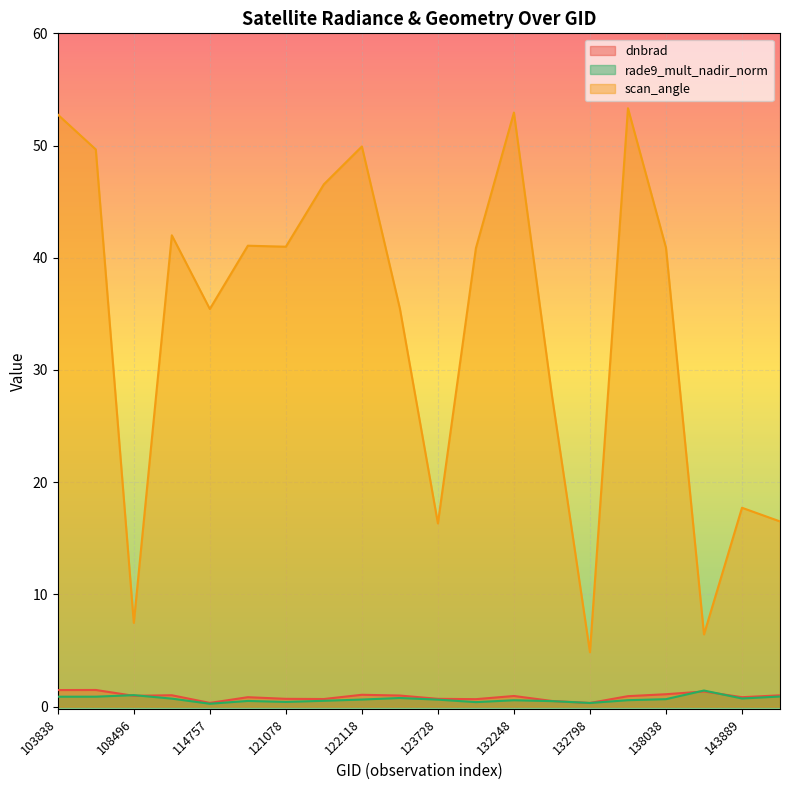

Which series has the widest spread of values?

scan_angle